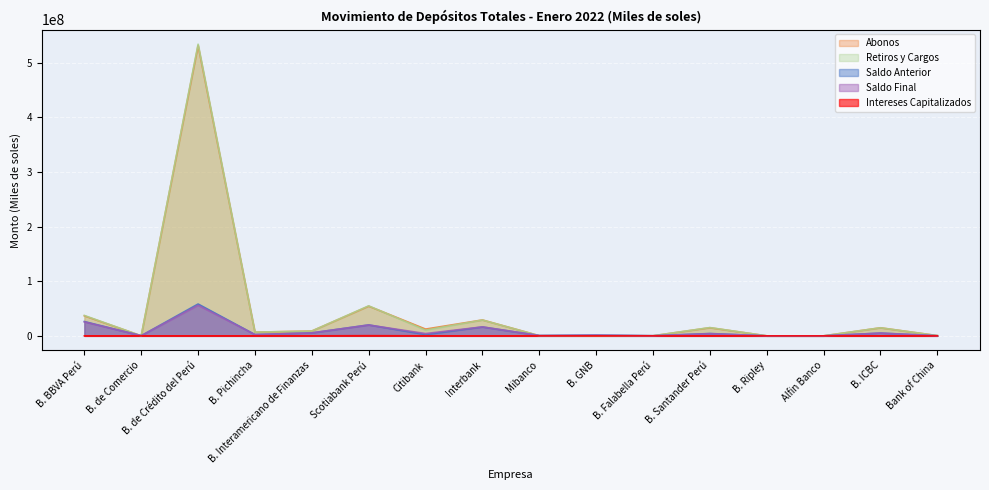

How many distinct data groups are displayed?

5